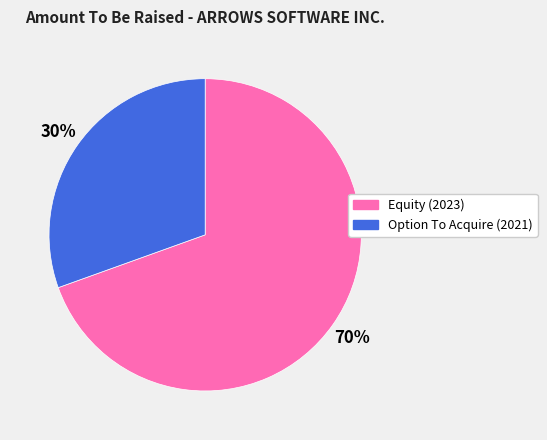

To the nearest percent, what is the combined percentage of Option To Acquire (2021) and Equity (2023)?

100%